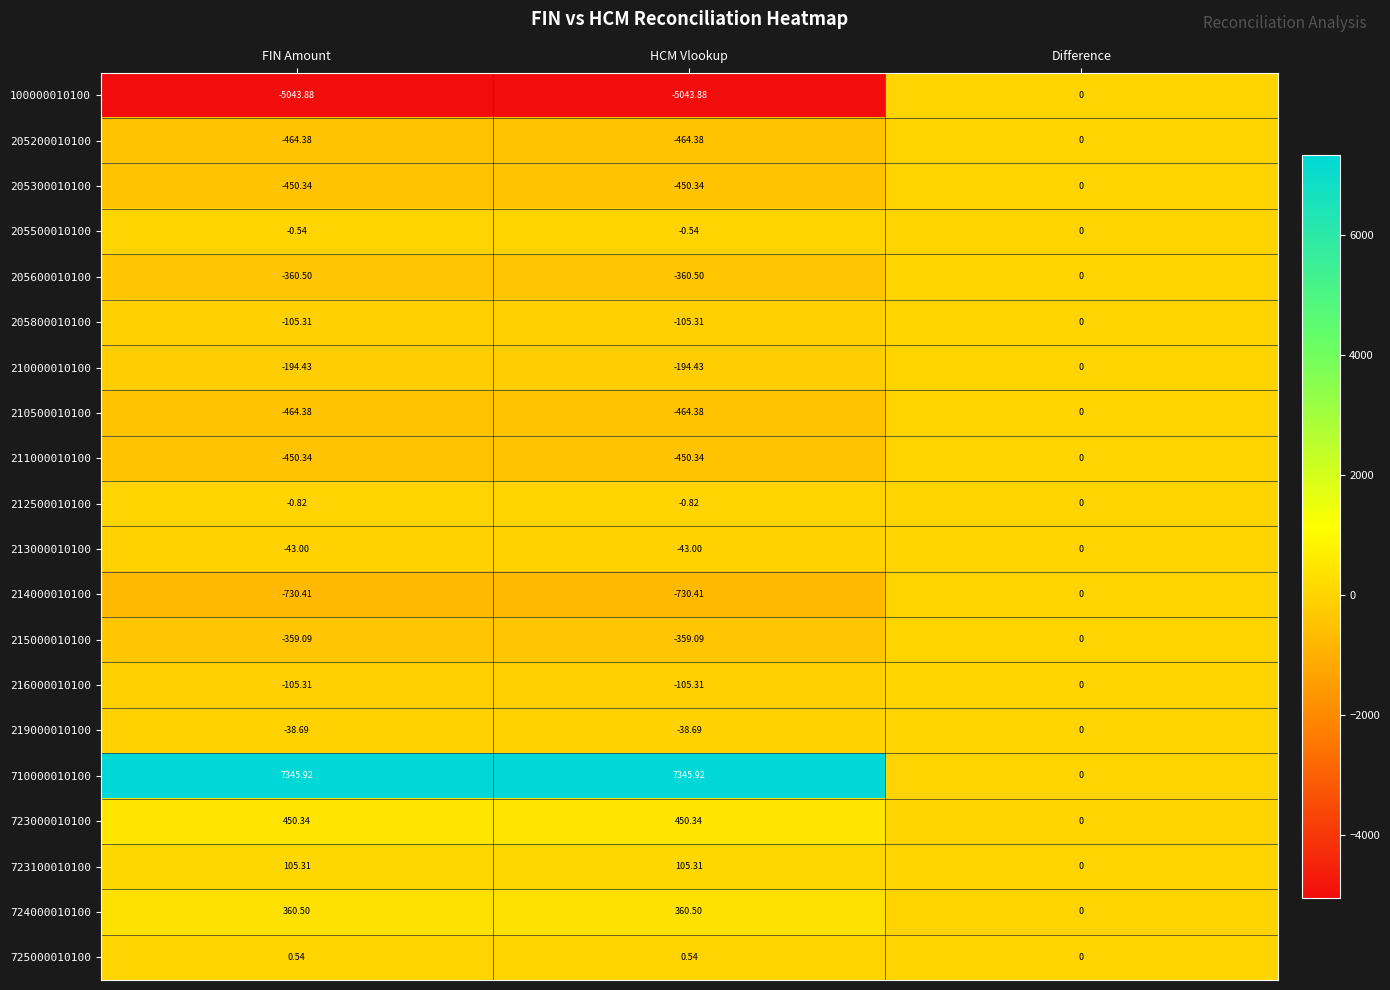

At which category is the sum across all series the highest?

Difference